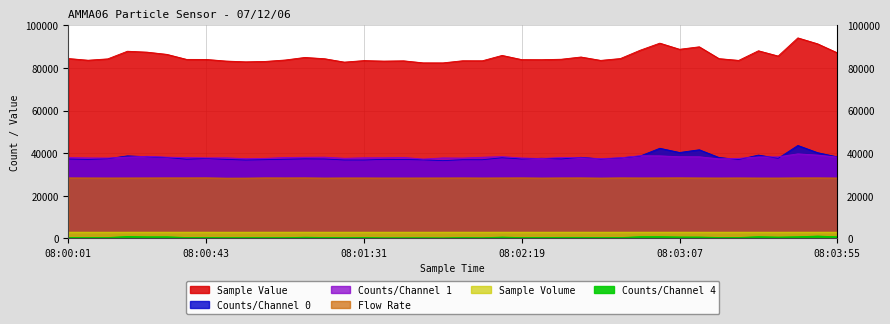

Reading left to right, what are all the values shown in this chart?

Sample Value: 84475.0	83673.0	84307.0	87903.0	87464.0	86425.0	84061.0	84044.0	83279.0	82915.0	83114.0	83777.0	84982.0	84375.0	82787.0	83506.0	83262.0	83394.0	82437.0	82425.0	83421.0	83413.0	85934.0	83952.0	83926.0	84136.0	85186.0	83596.0	84462.0	88366.0	91702.0	88819.0	89982.0	84426.0	83595.0	88118.0	85638.0	94174.0	91386.0	87155.0
Counts/Channel 0: 37217.0	37037.0	37373.0	38701.0	38306.0	37936.0	37129.0	37482.0	37054.0	36759.0	36928.0	37116.0	37307.0	37236.0	36785.0	36771.0	37079.0	37004.0	36838.0	36459.0	36906.0	36892.0	37825.0	37237.0	37584.0	37253.0	38025.0	37249.0	37722.0	38625.0	42279.0	40300.0	41583.0	37944.0	36994.0	39076.0	37557.0	43604.0	40218.0	38238.0
Counts/Channel 1: 37917.0	37752.0	37692.0	38135.0	38499.0	38098.0	37940.0	37741.0	37794.0	37393.0	37536.0	37939.0	38051.0	38100.0	37568.0	37804.0	37809.0	37974.0	37207.0	37751.0	37672.0	38068.0	38356.0	37719.0	37462.0	37947.0	37806.0	37442.0	37803.0	38779.0	38713.0	38312.0	38289.0	37309.0	37554.0	38199.0	38243.0	39656.0	39076.0	38163.0
Counts/Channel 4: 370.0	303.0	333.0	781.0	649.0	649.0	330.0	309.0	251.0	255.0	259.0	268.0	454.0	337.0	245.0	302.0	188.0	193.0	200.0	156.0	283.0	225.0	517.0	295.0	350.0	382.0	386.0	310.0	312.0	689.0	713.0	569.0	546.0	354.0	335.0	697.0	523.0	684.0	1011.0	663.0
Flow Rate: 28347.5	28319.2	28300.7	28308.9	28327.5	28346.6	28347.6	28367.7	28234.6	28250.5	28354.9	28337.7	28359.2	28273.9	28319.5	28321.3	28290.8	28293.7	28301.6	28313.1	28335.3	28296.7	28325.9	28352.2	28279.1	28329.9	28343.8	28264.0	28348.3	28317.7	28329.8	28363.4	28315.5	28291.6	28321.3	28283.2	28280.3	28341.1	28349.5	28290.5
Sample Volume: 2834.7	2831.9	2830.1	2830.9	2832.8	2834.7	2834.8	2836.8	2823.5	2825.1	2835.5	2833.8	2835.9	2827.4	2831.9	2832.1	2829.1	2829.4	2830.2	2831.3	2833.5	2829.7	2832.6	2835.2	2827.9	2833.0	2834.4	2826.4	2834.8	2831.8	2833.0	2836.3	2831.6	2829.2	2832.1	2828.3	2828.0	2834.1	2834.9	2829.1